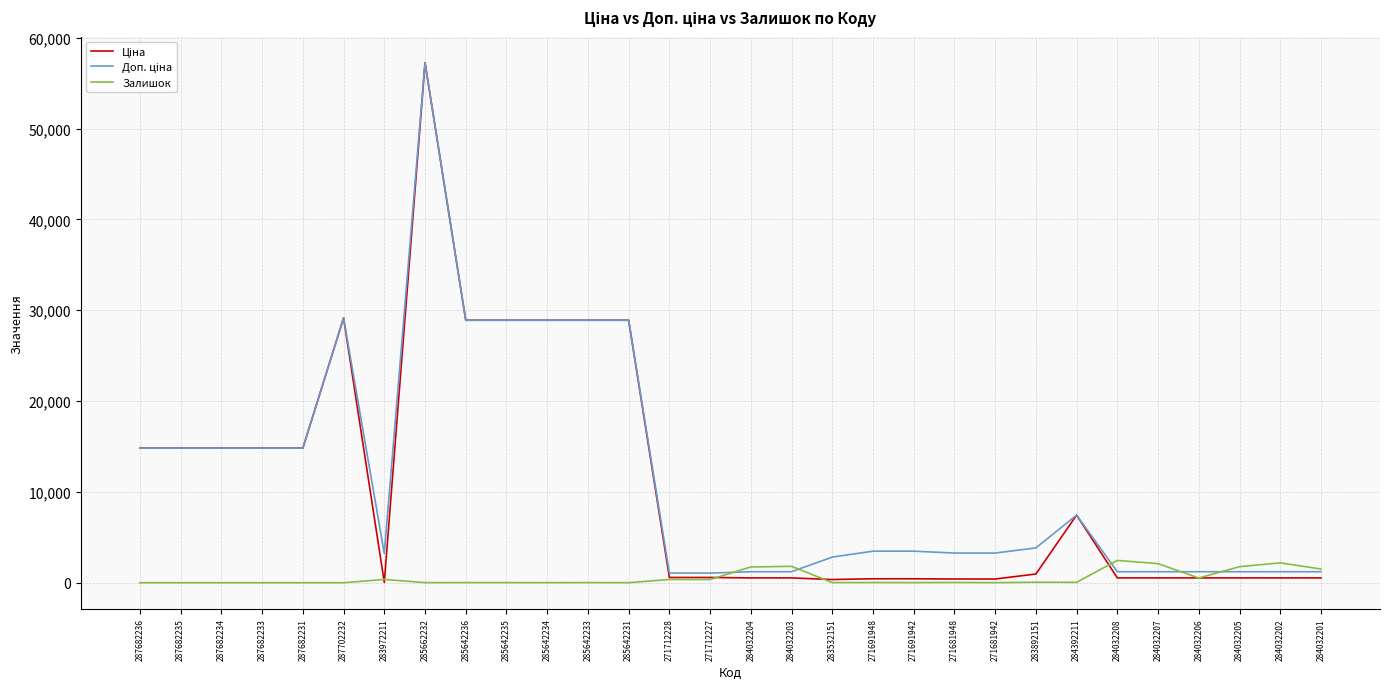

How many lines are shown in the chart?

3